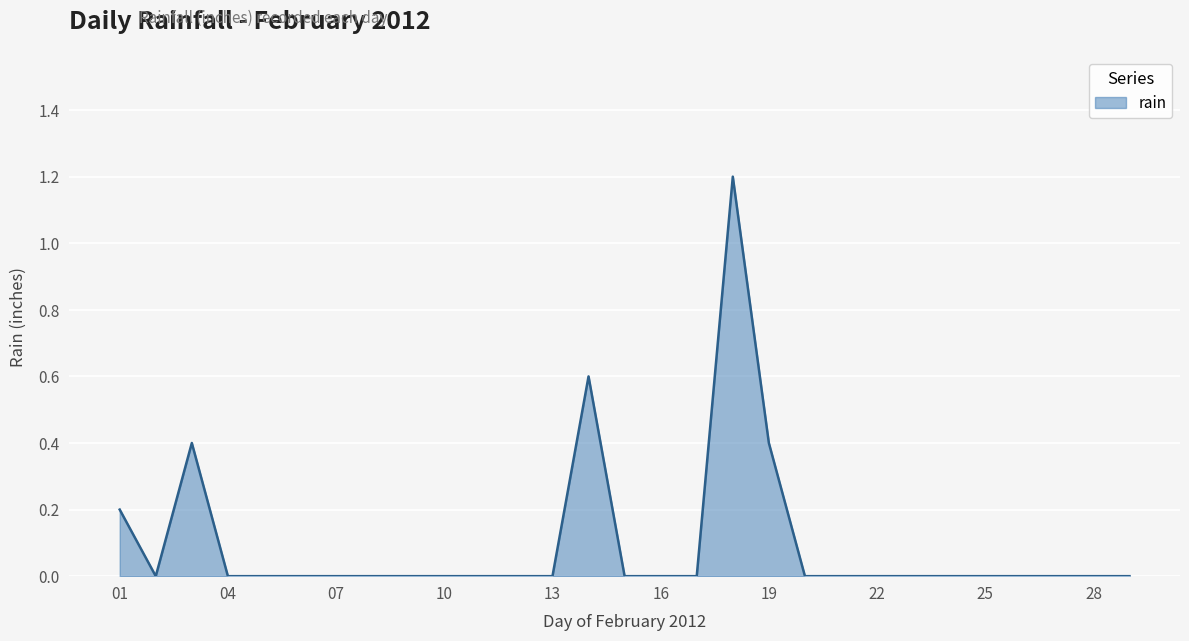

Reading left to right, transcribe all the data shown in this chart.

0.2	0.0	0.4	0.0	0.0	0.0	0.0	0.0	0.0	0.0	0.0	0.0	0.0	0.6	0.0	0.0	0.0	1.2	0.4	0.0	0.0	0.0	0.0	0.0	0.0	0.0	0.0	0.0	0.0